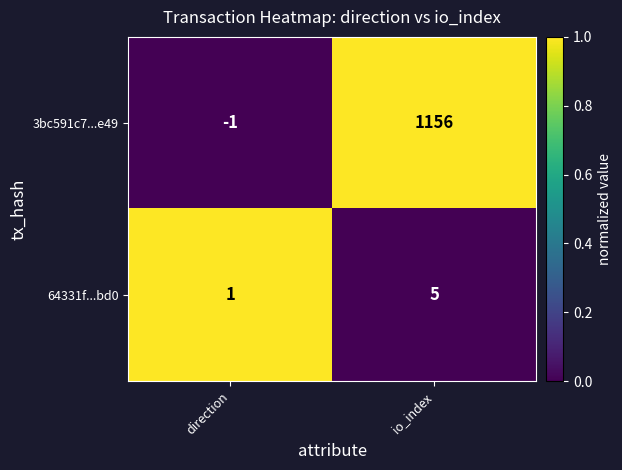

At how many categories does at least one series exceed 0?

2